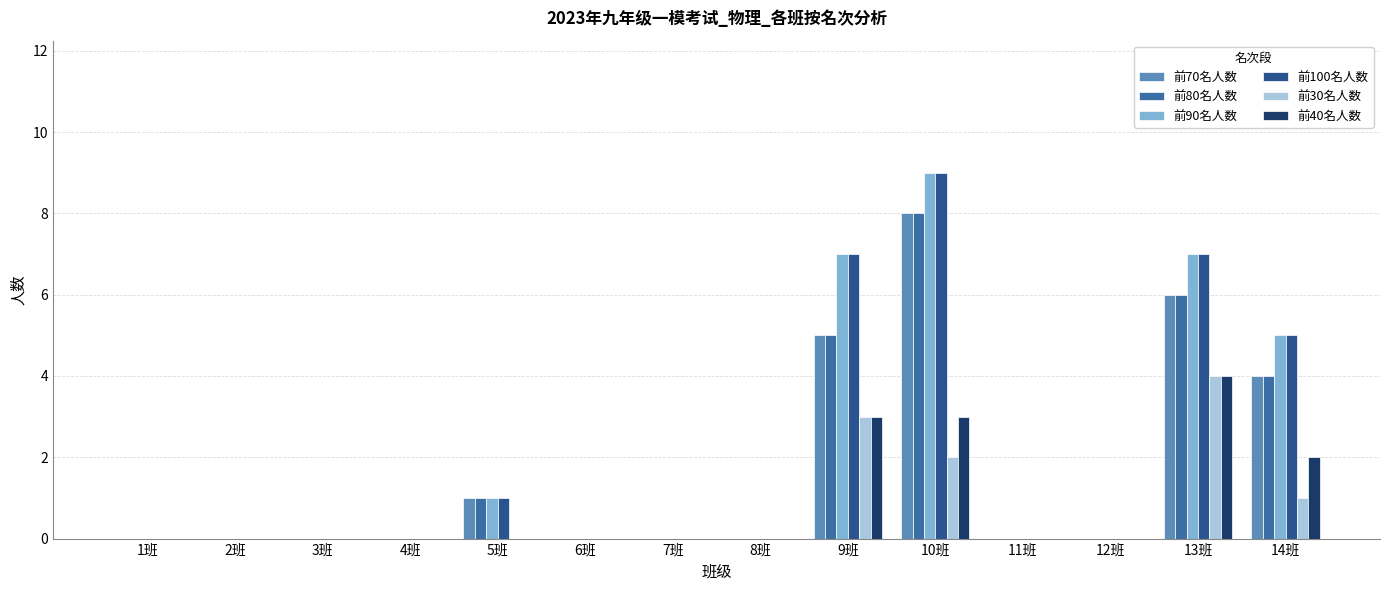

At which category is the sum across all series the highest?

10班